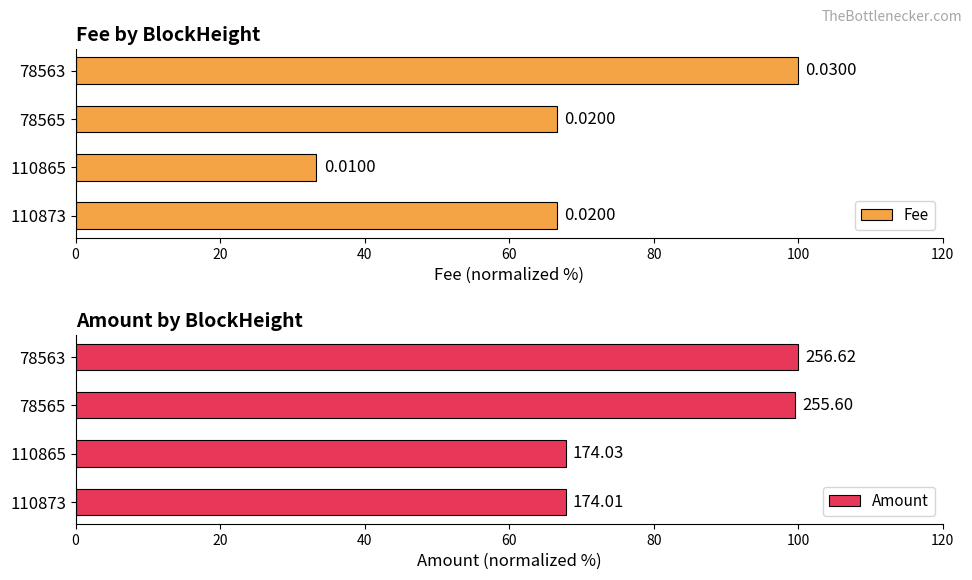

What is the value of the Amount bar at the 4th from the left?

100.0